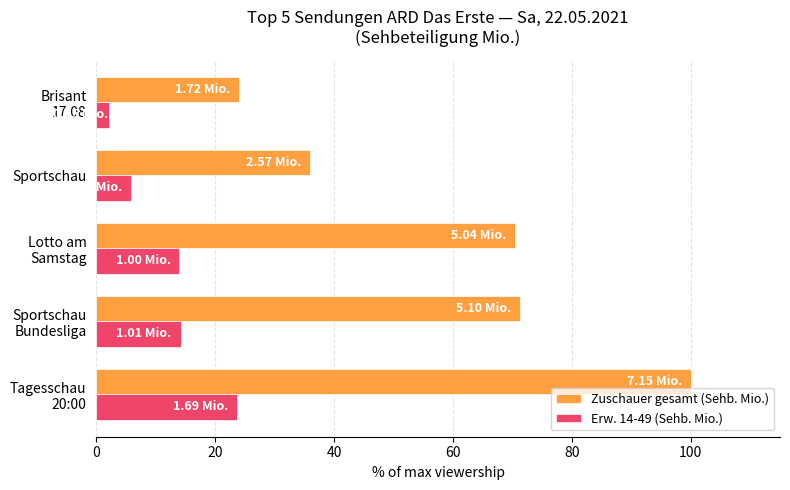

What is the sum of all Erw. 14-49 (Sehb. Mio.) values?

59.8